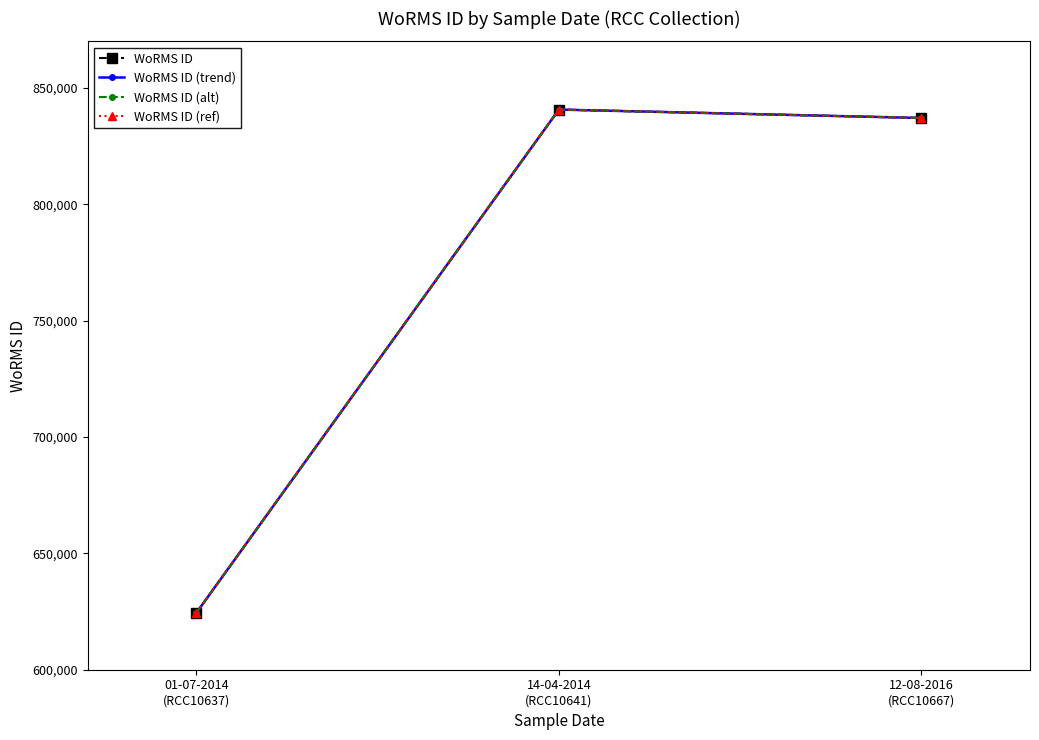

Is this an area chart (filled region under the line)?

No